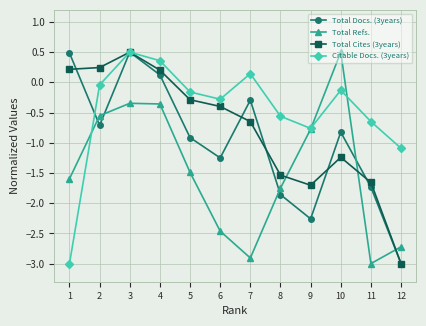

What is the highest value of the Total Docs. (3years) series?

0.5